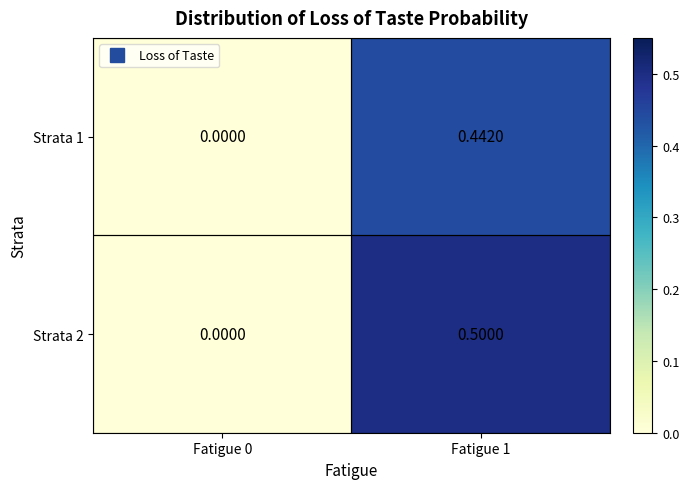

List the series in order of their peak value, highest first.

Strata 2, Strata 1